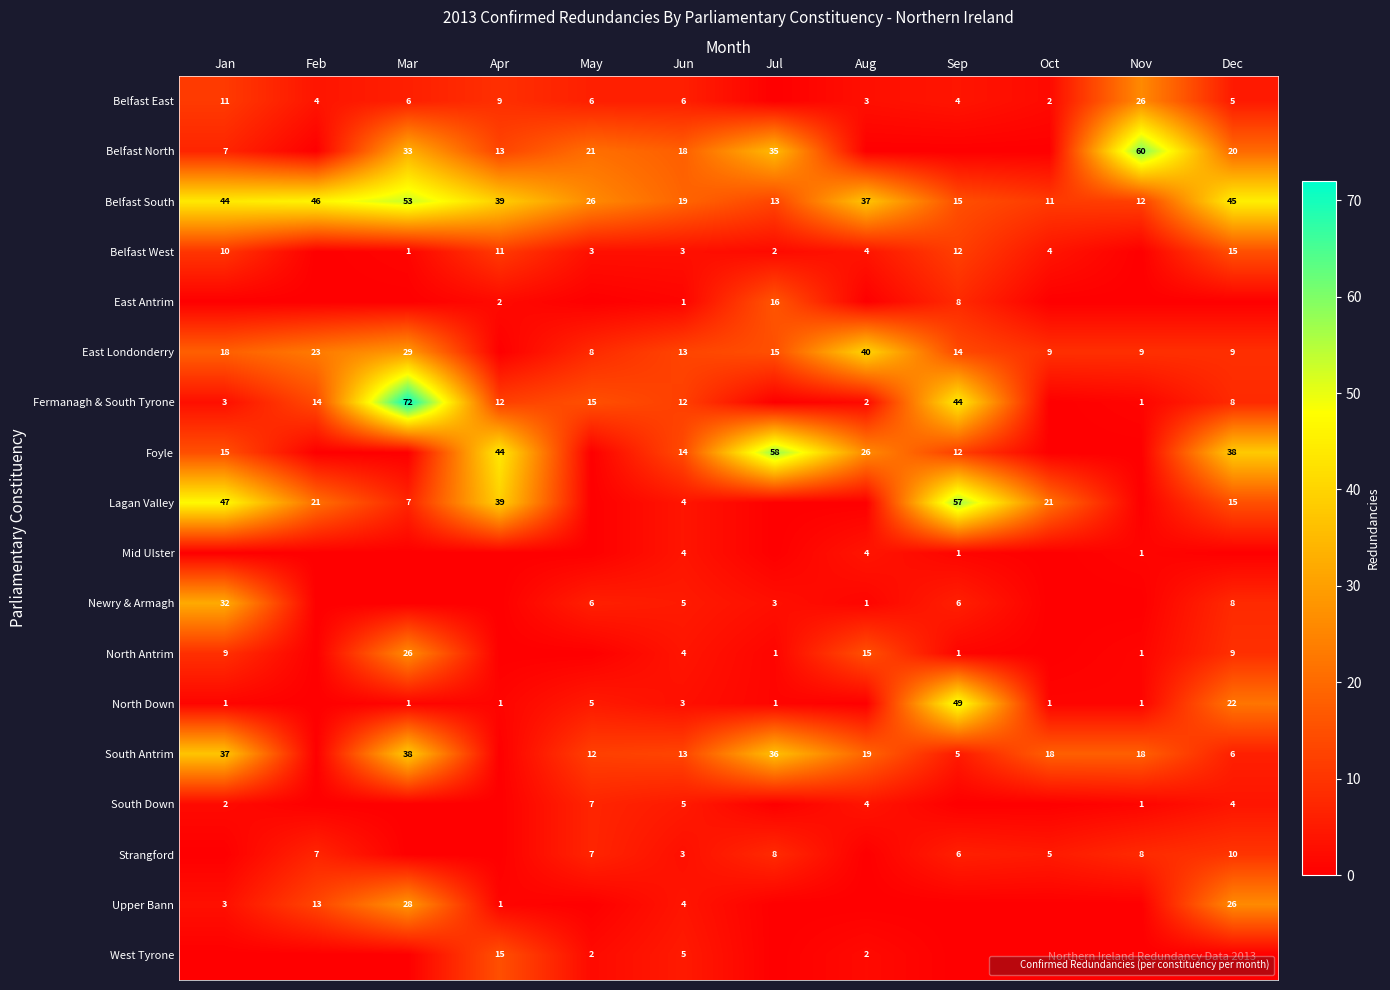

How many positive values does the East Londonderry series have?

11